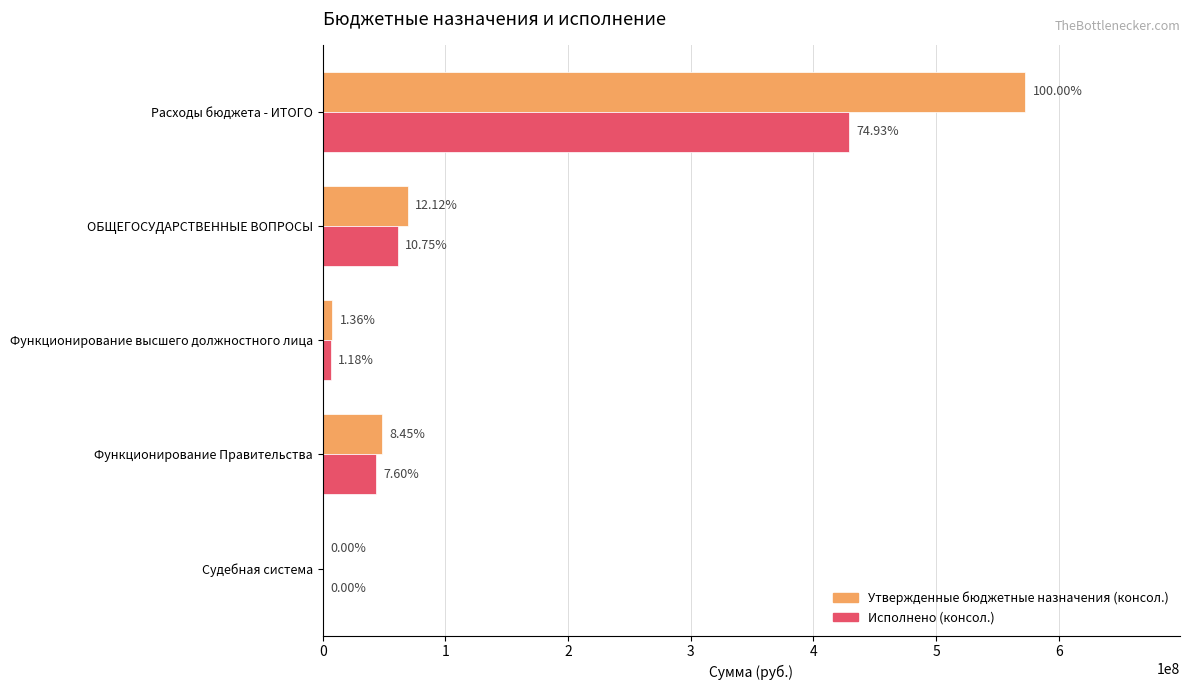

What is the value of the Исполнено (консол.) bar at the 4th from the left?

43546020.1